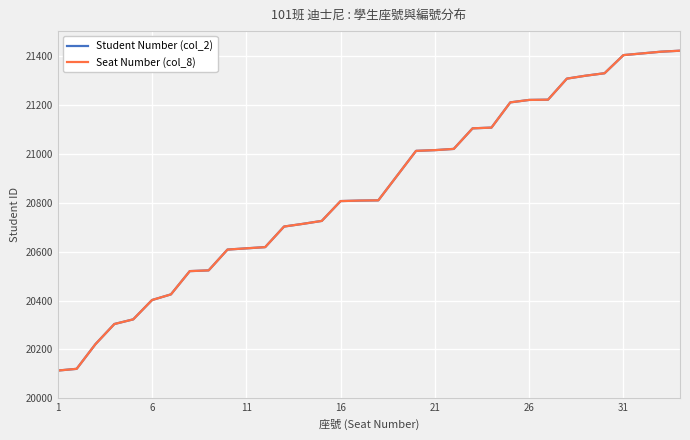

Is this an area chart (filled region under the line)?

No